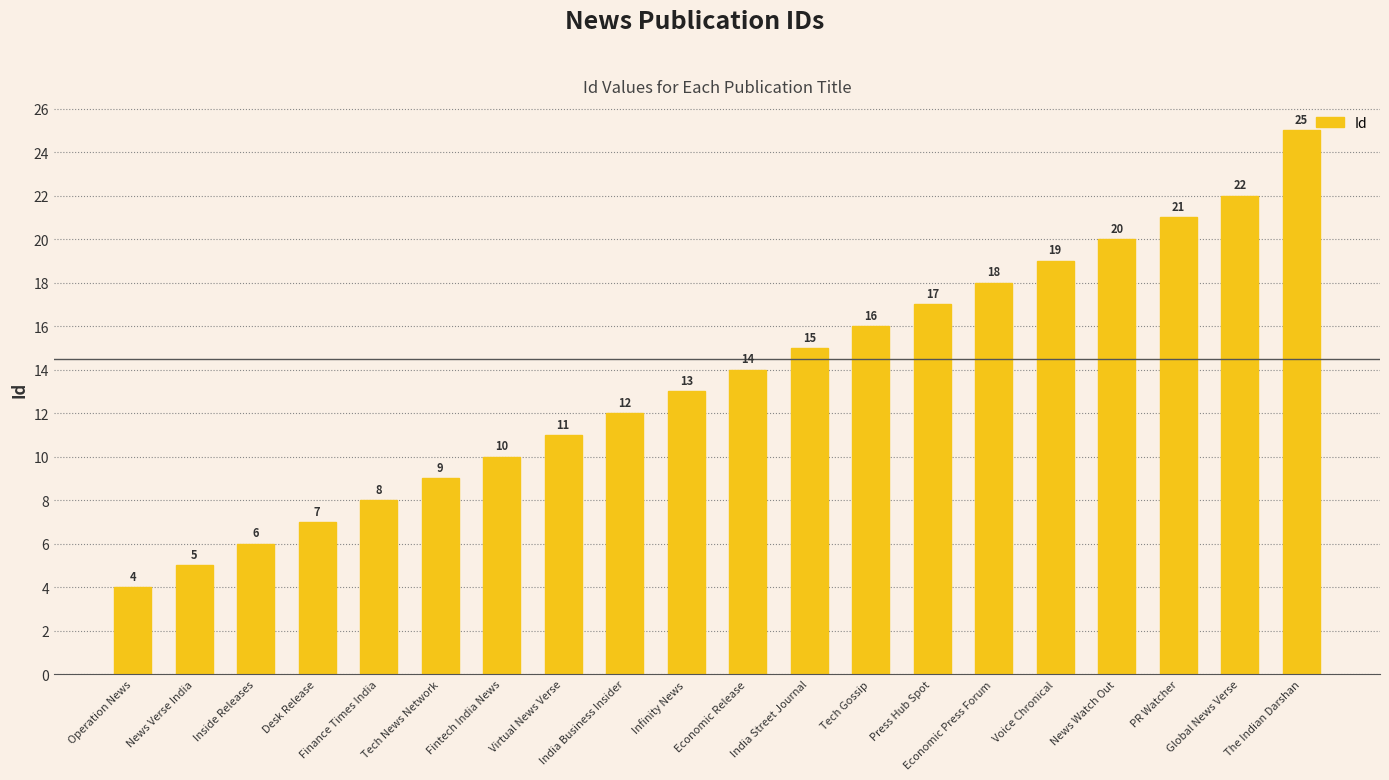

Are the bars grouped side by side (vs. stacked)?

No